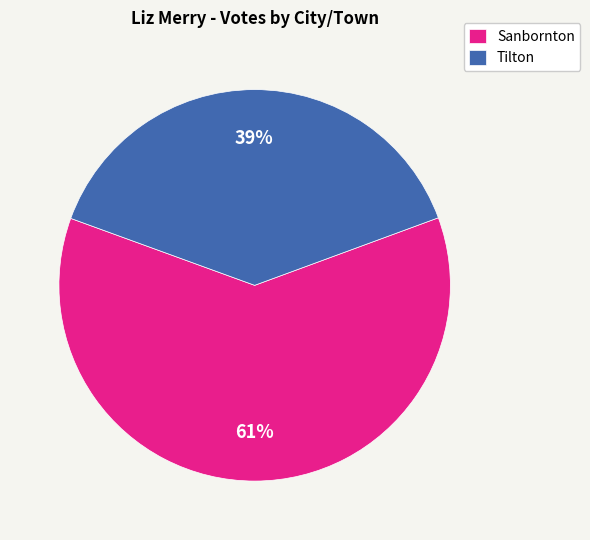

To the nearest percent, what is the difference between the Sanbornton and Tilton slice percentages?

22%